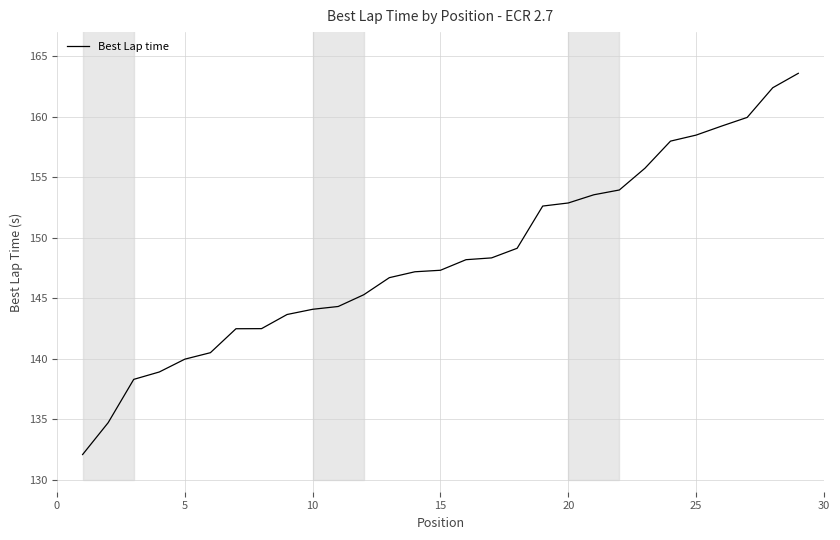

What is the minimum value shown in the chart?

132.1